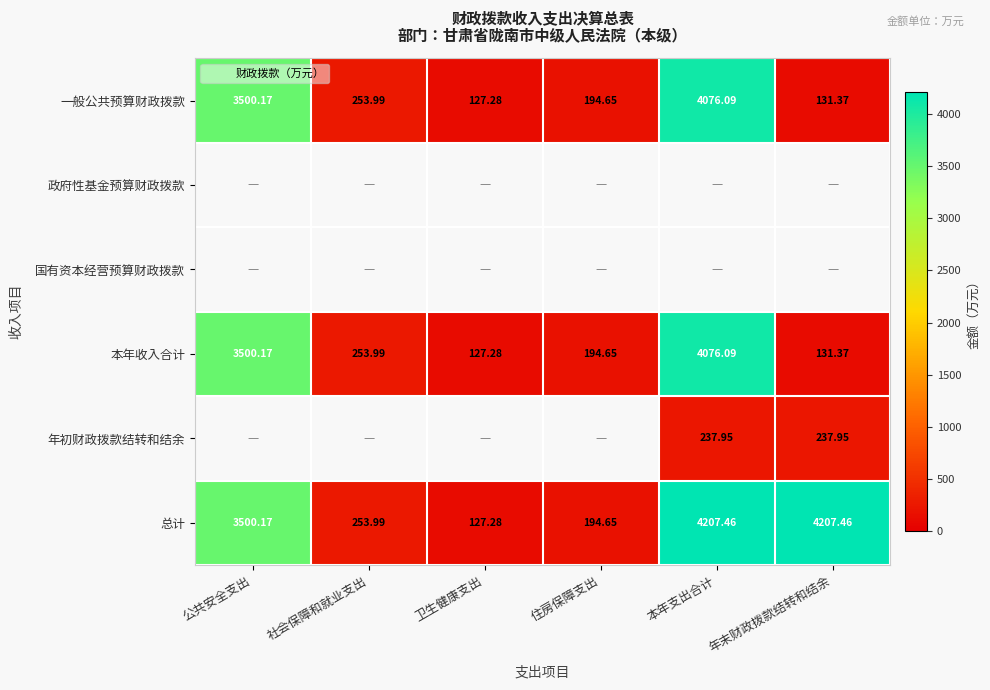

Where does the 总计 series first go above 3500?

公共安全支出